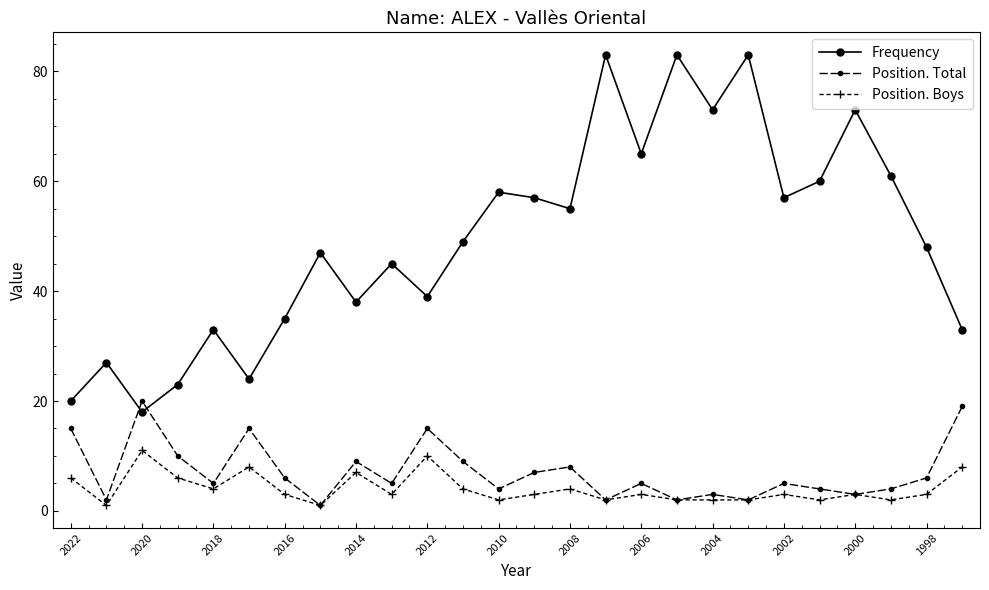

True or false: Position. Boys has more than 2 points higher than both neighbors.

True